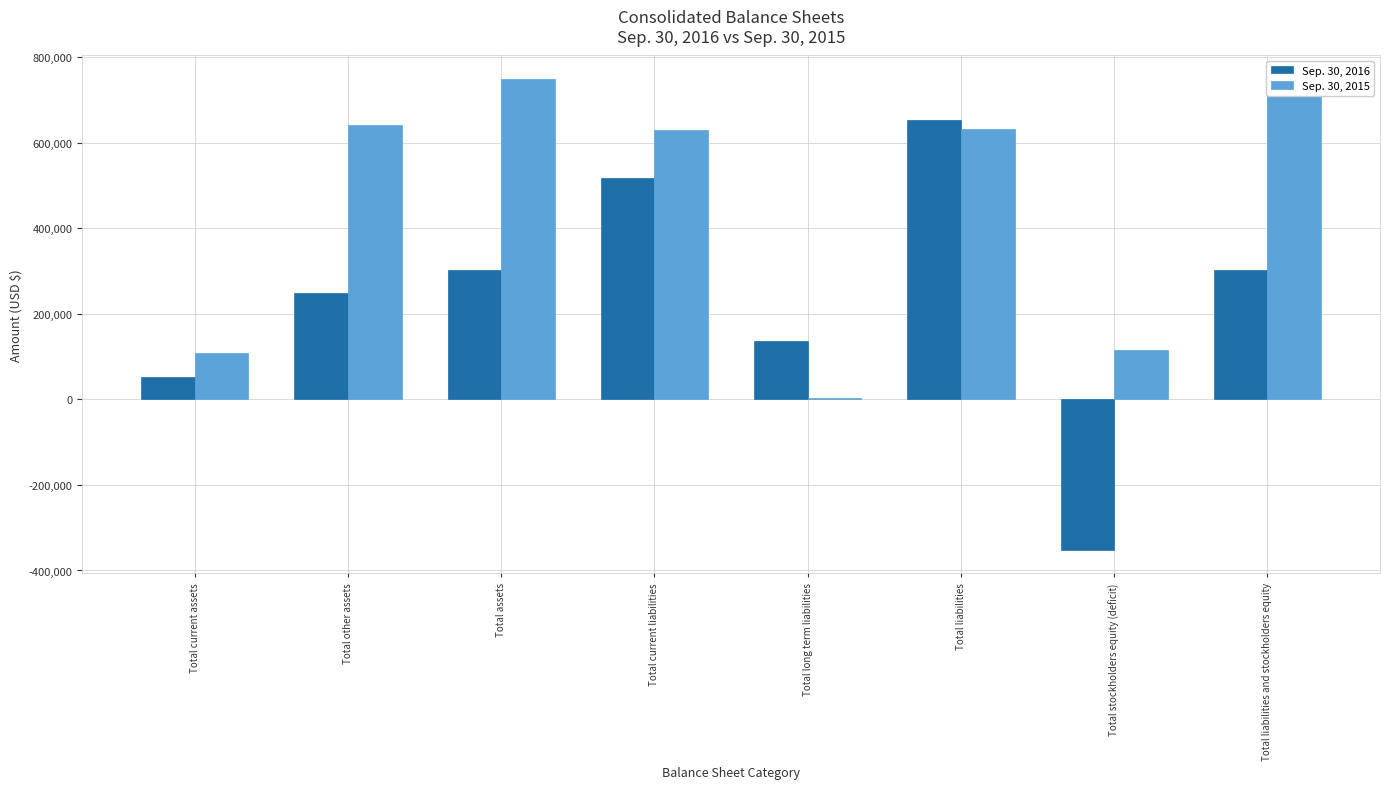

What value does the Sep. 30, 2016 series have at Total stockholders equity (deficit)?

-351206